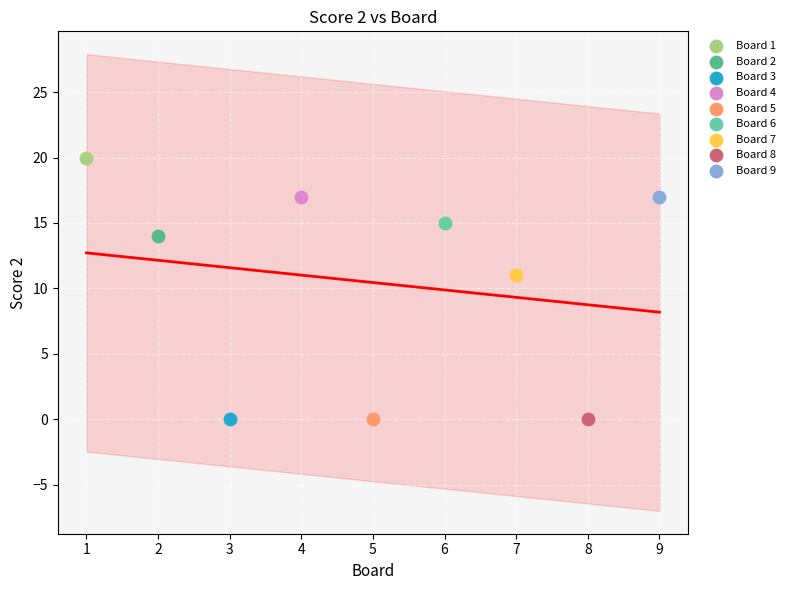

What are all the series names shown in the legend?

Board 1, Board 2, Board 3, Board 4, Board 5, Board 6, Board 7, Board 8, Board 9